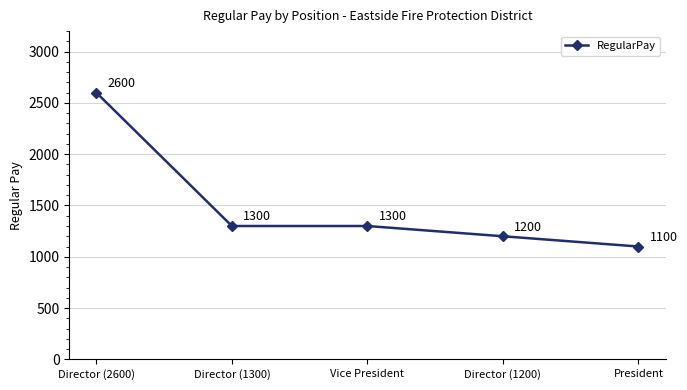

Which has a higher value, Director (1300) or Director (2600)?

Director (2600)